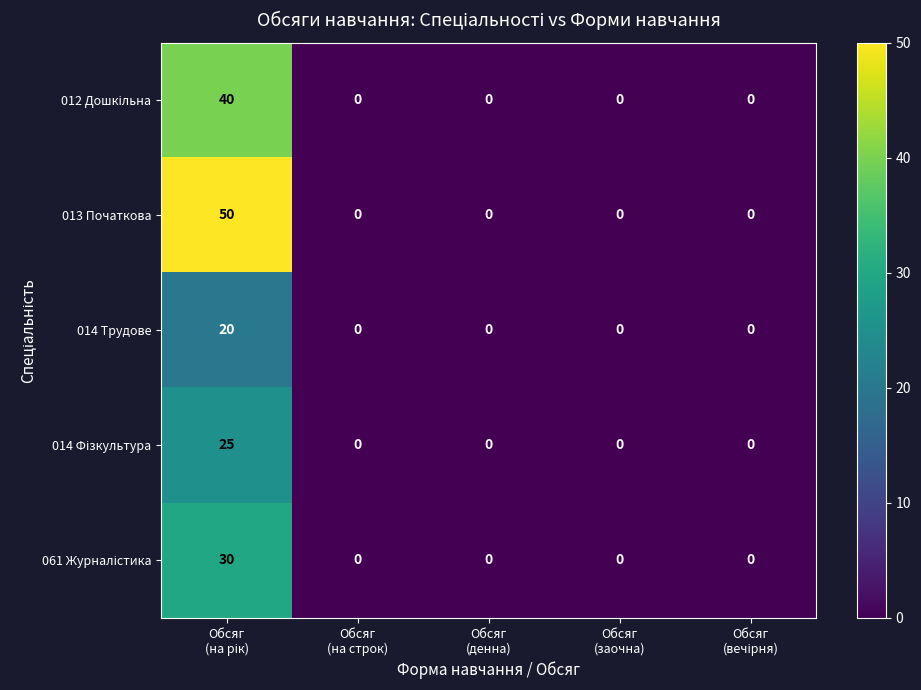

Which series has the largest range (max minus min)?

013 Початкова